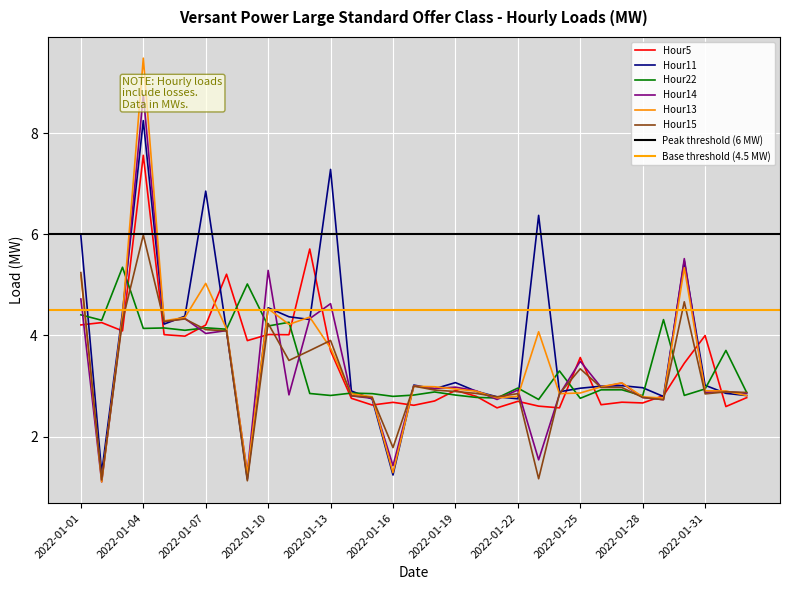

How many intersections are there between Hour11 and Hour15?

9